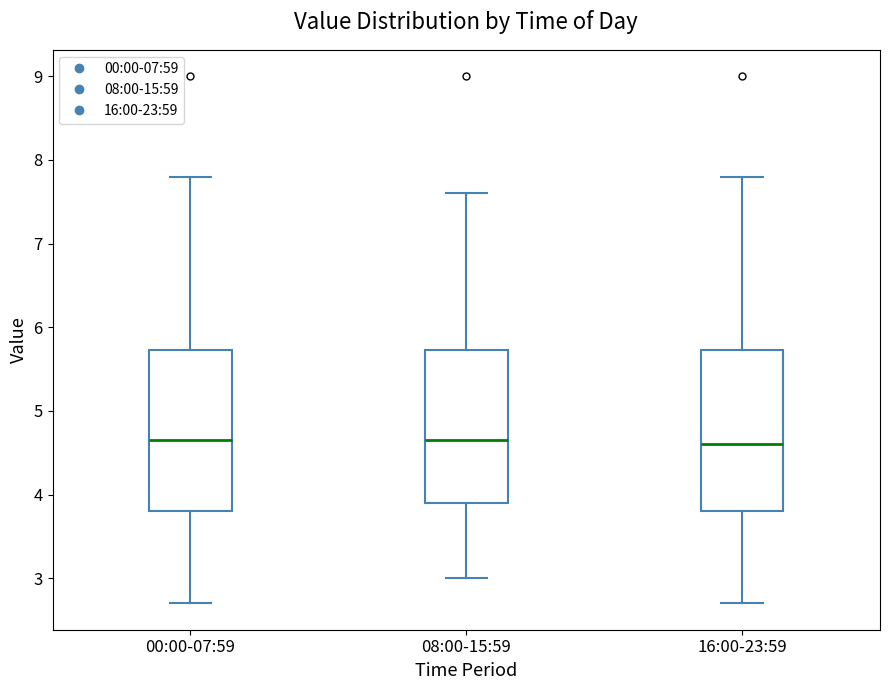

Where is the upper edge of the box for 00:00-07:59 on the y-axis? The values are not printed on the chart, so give them approximately, as read against the axis.

5.7